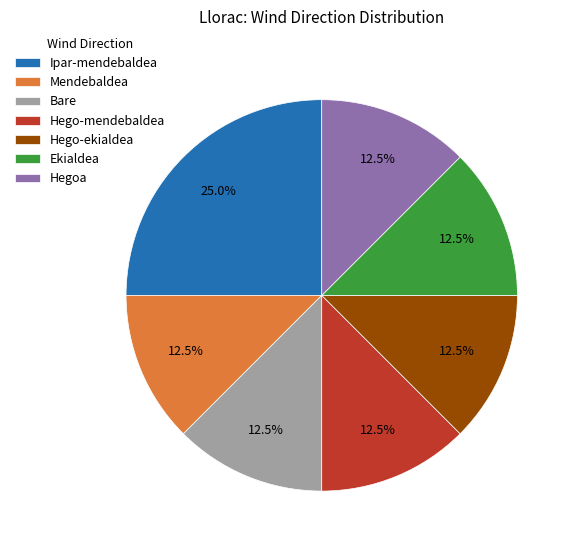

Is the sum of Hego-mendebaldea and Ekialdea greater than half?

No